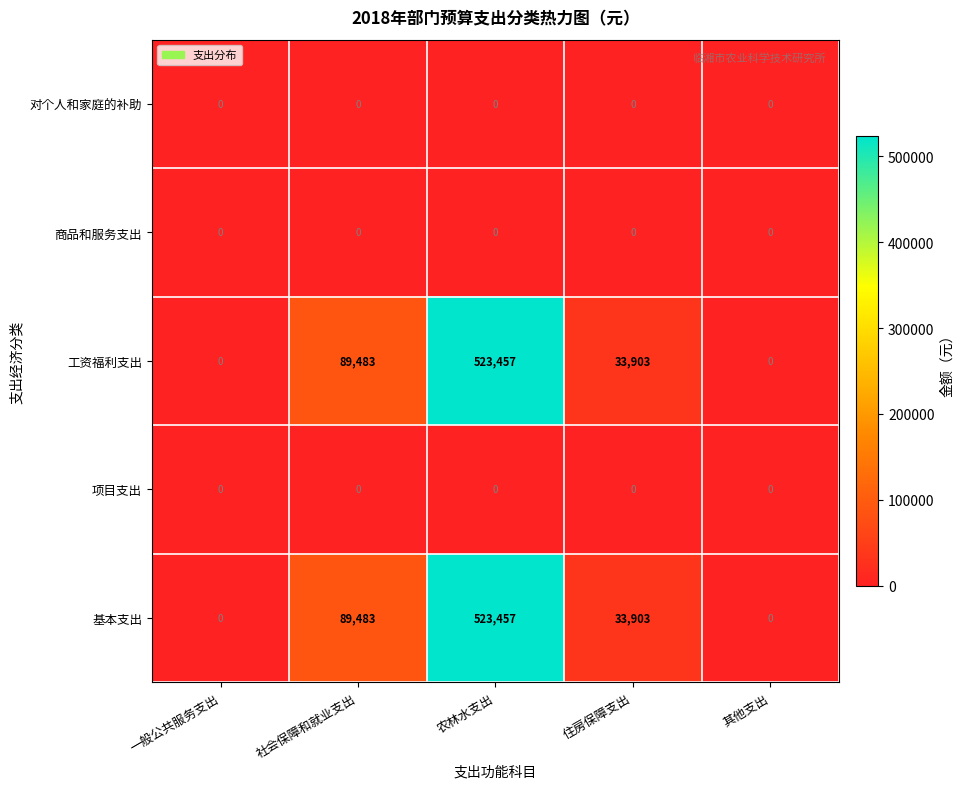

At which category is the sum across all series the highest?

农林水支出